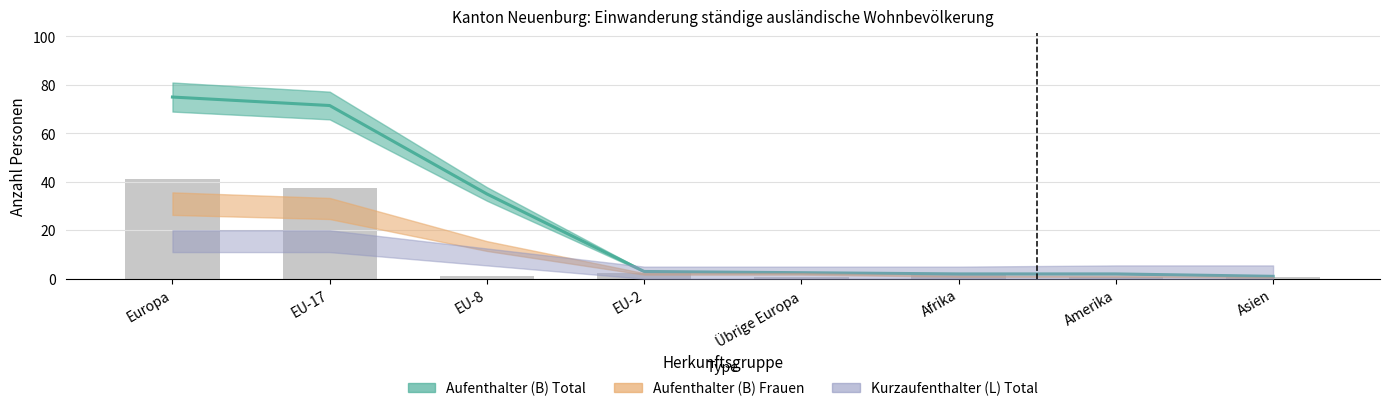

What is the value of the Aufenthalter (B) Total bar at the 5th from the left?

1